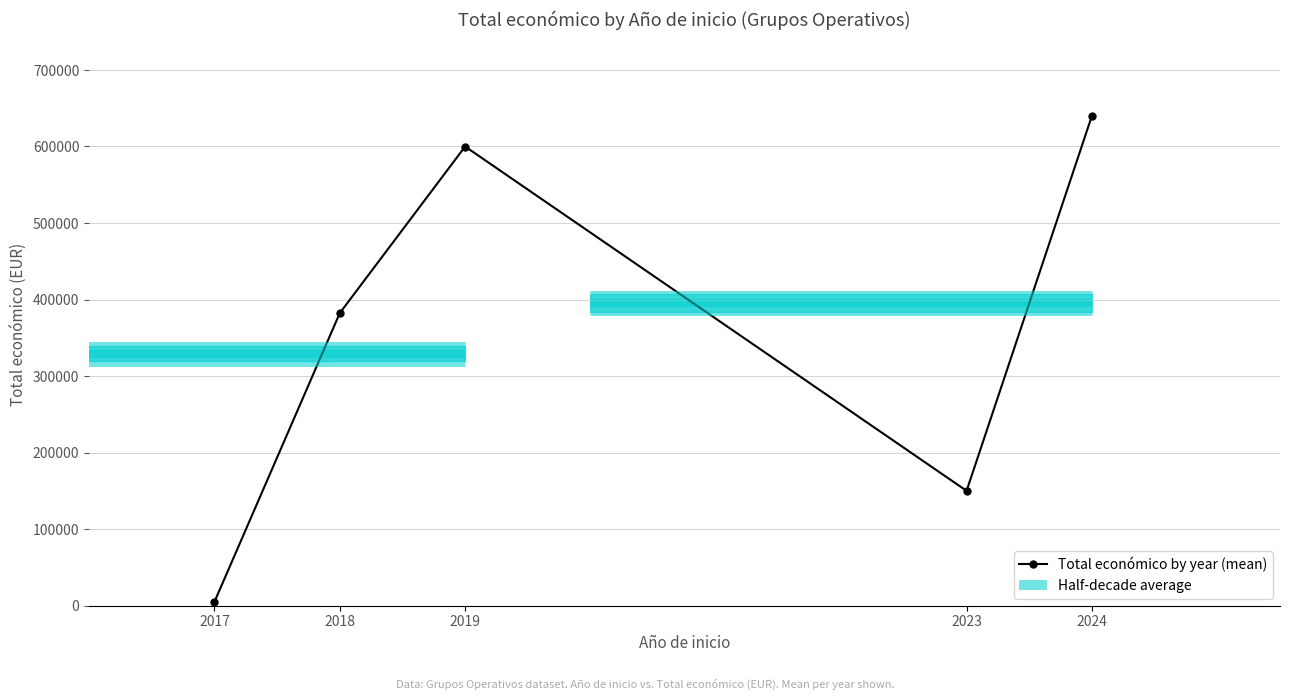

Read the value at 2023.

150000.0